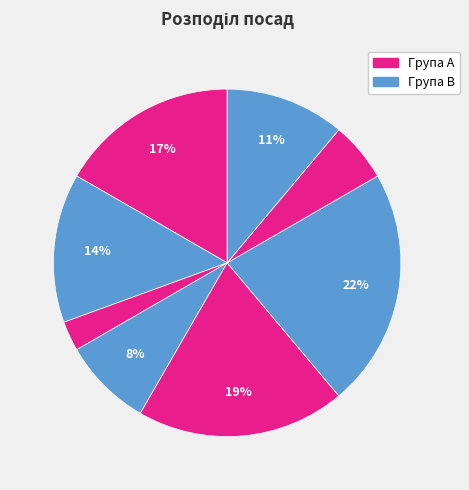

Count the number of slices in the pie.

8